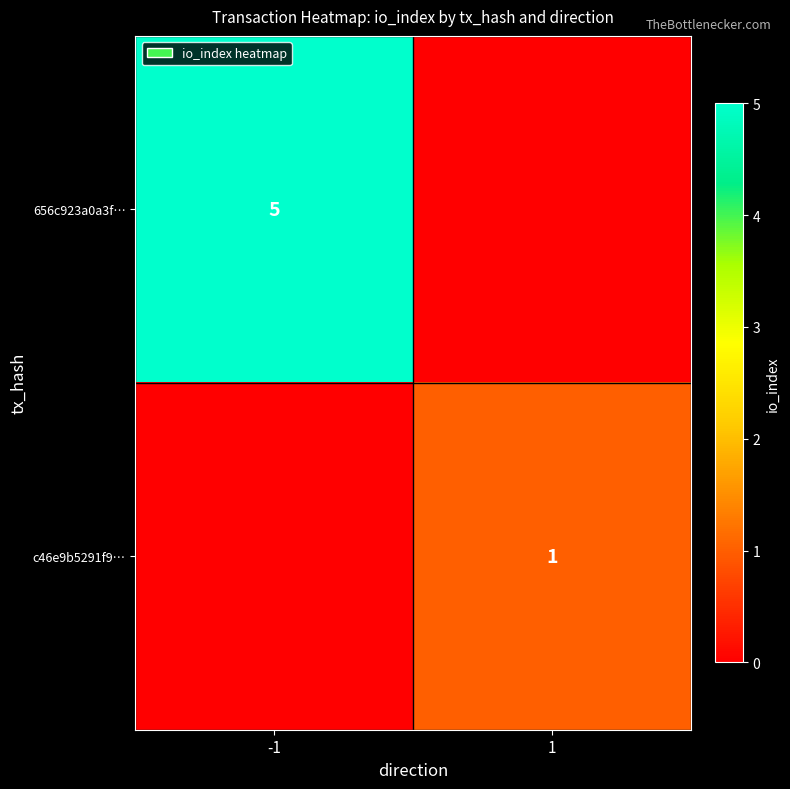

True or false: 656c923a0a3f… has a value of 9 at -1.

False